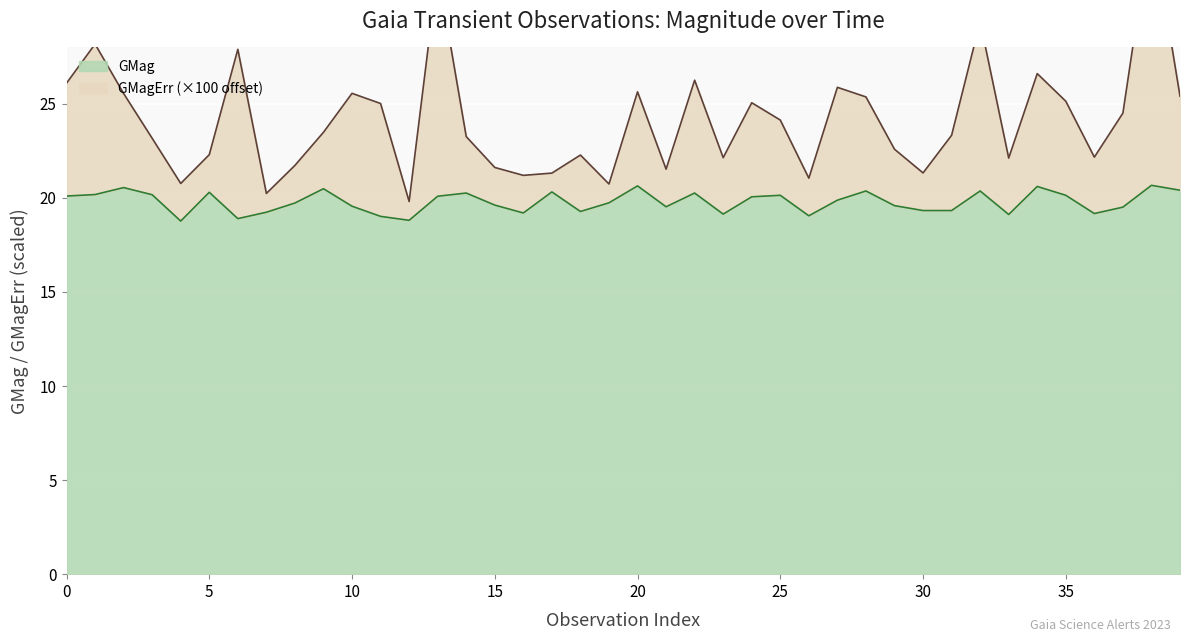

How many values in the GMag series exceed 19?

37